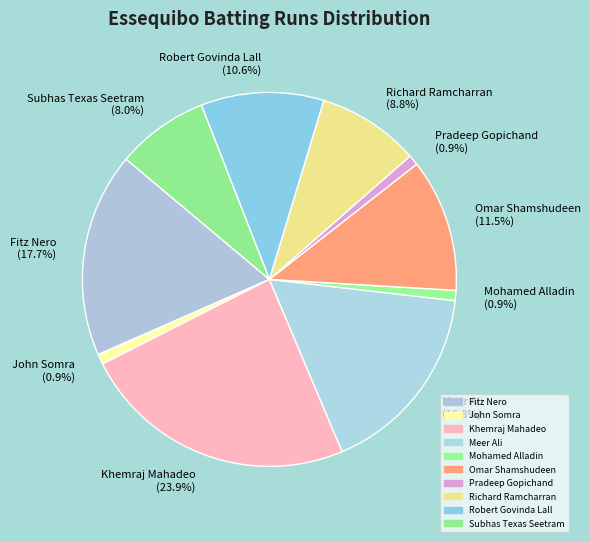

Is the sum of Richard Ramcharran (8.8%) and Meer Ali (16.8%) greater than half?

No